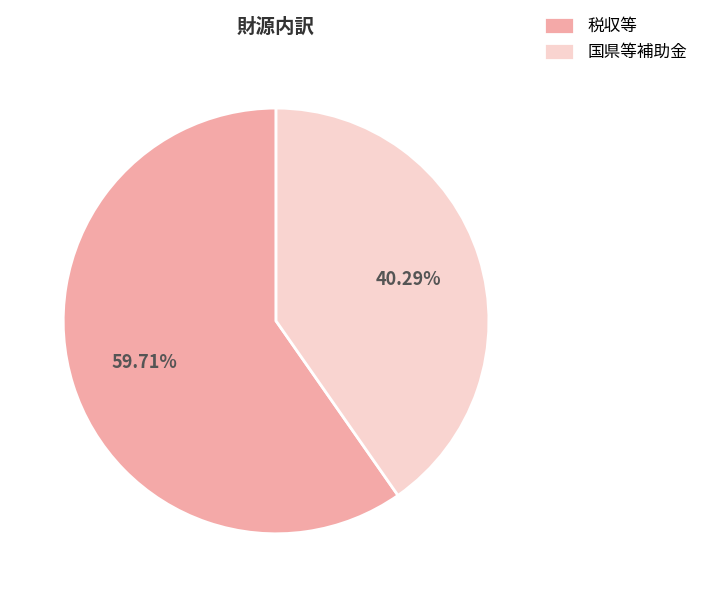

What percentage is the 税収等 slice, to the nearest percent?

60%